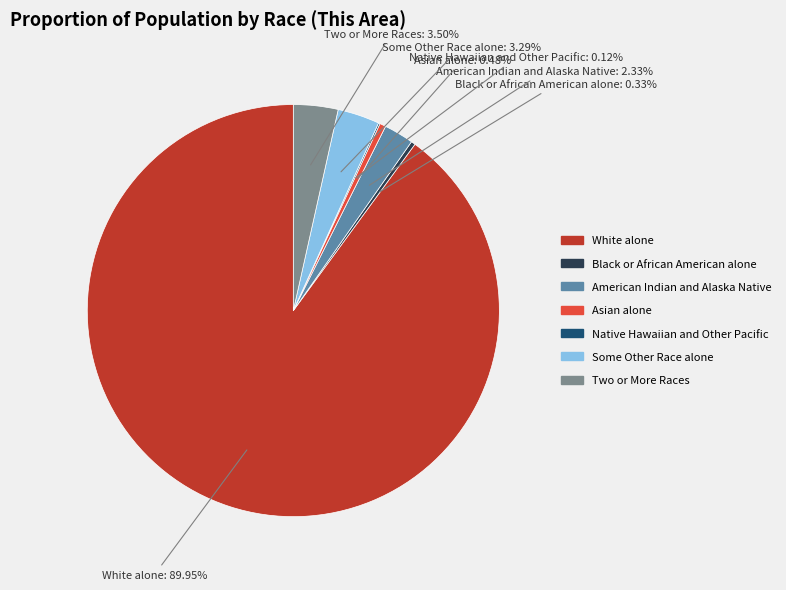

The White alone slice represents 79% of the pie. True or false?

False